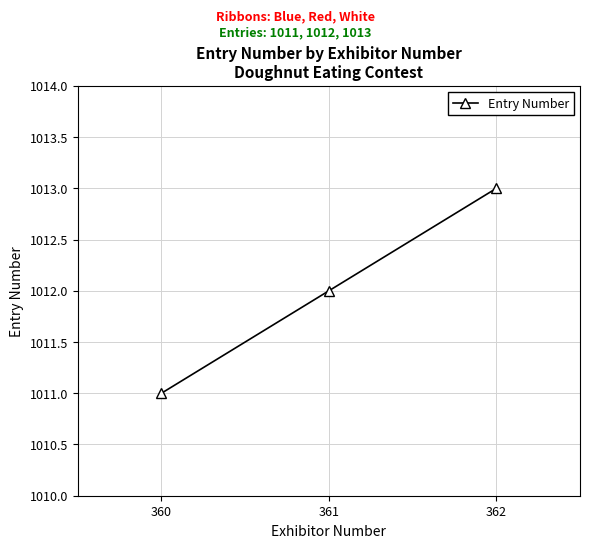

What is the difference between the values at 360 and 362?

2